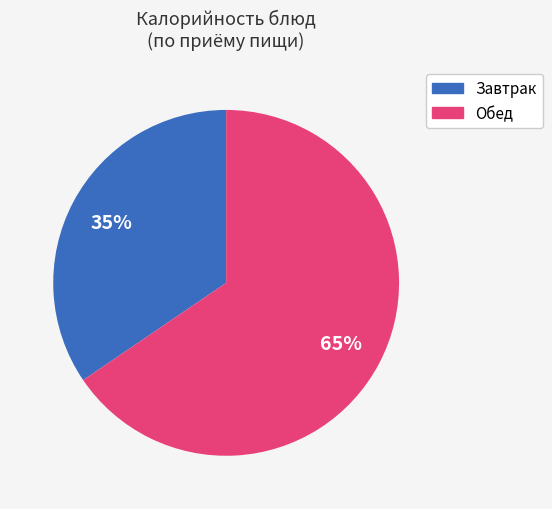

Is there a majority slice in this chart?

Yes